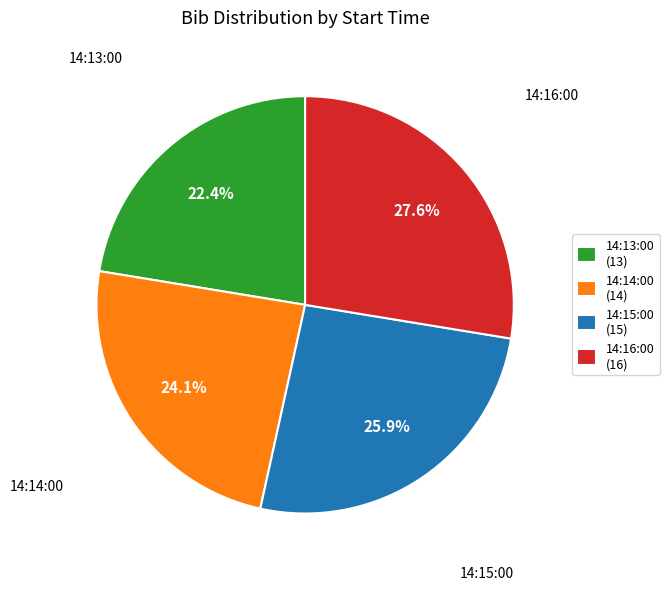

Is it true that 14:13:00 is 22% of the pie?

True